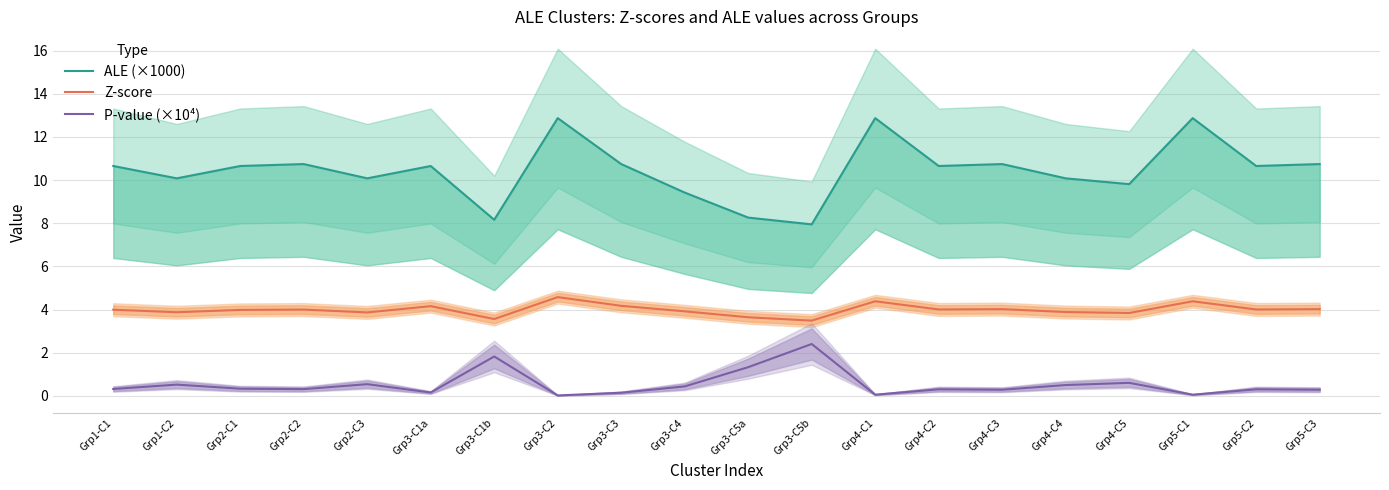

What is the total value across all series at Grp5-C1?

17.3